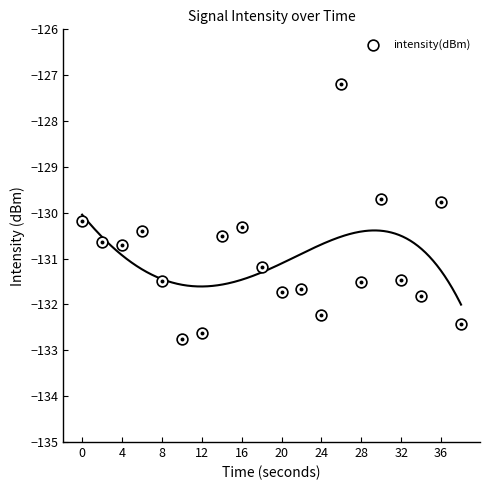

Which has a higher value, 12 or 18?

18